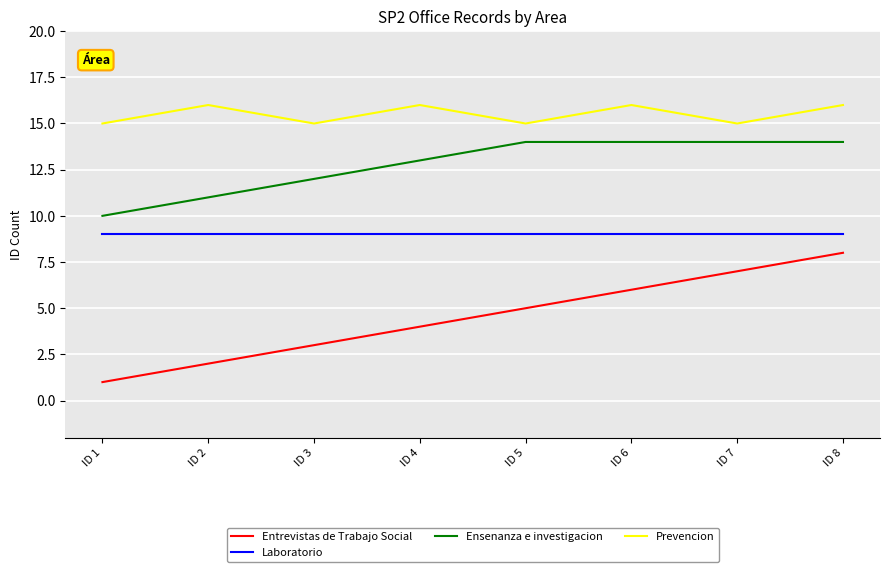

Which label corresponds to the smallest value in the chart?

ID 1